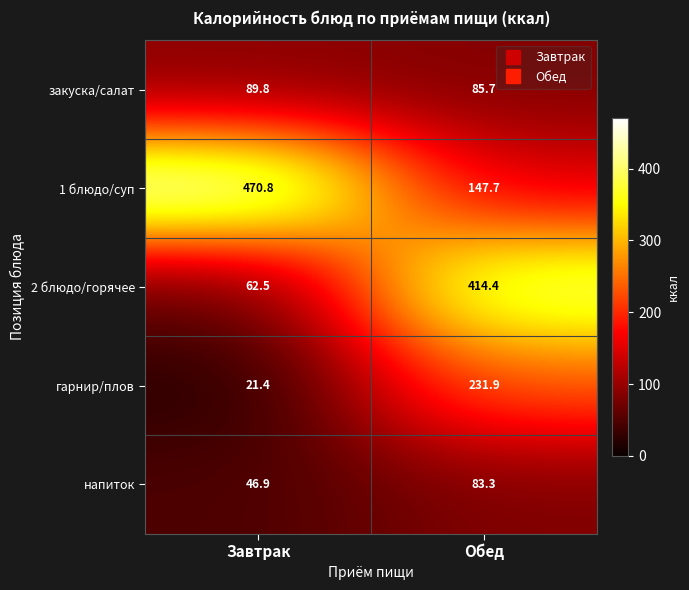

What is the spread (max minus min) of values at Обед?

331.1